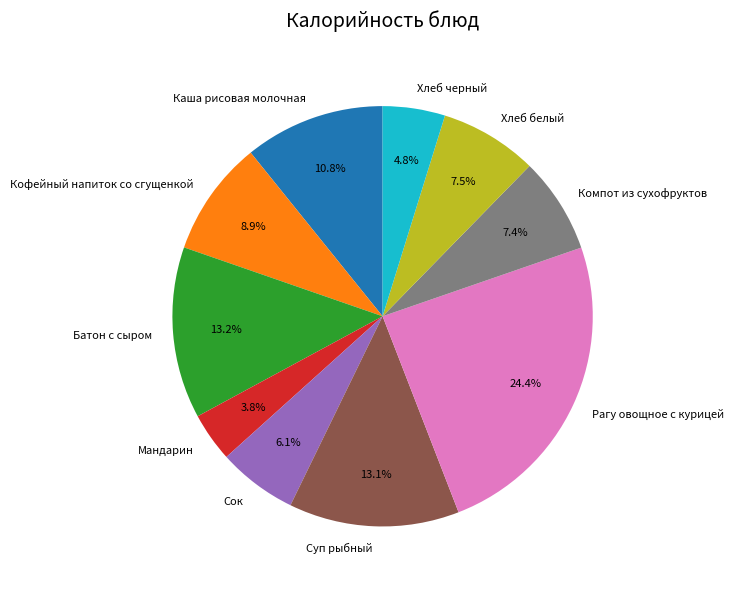

What percentage do Каша рисовая молочная and Хлеб черный together represent?

15.6%